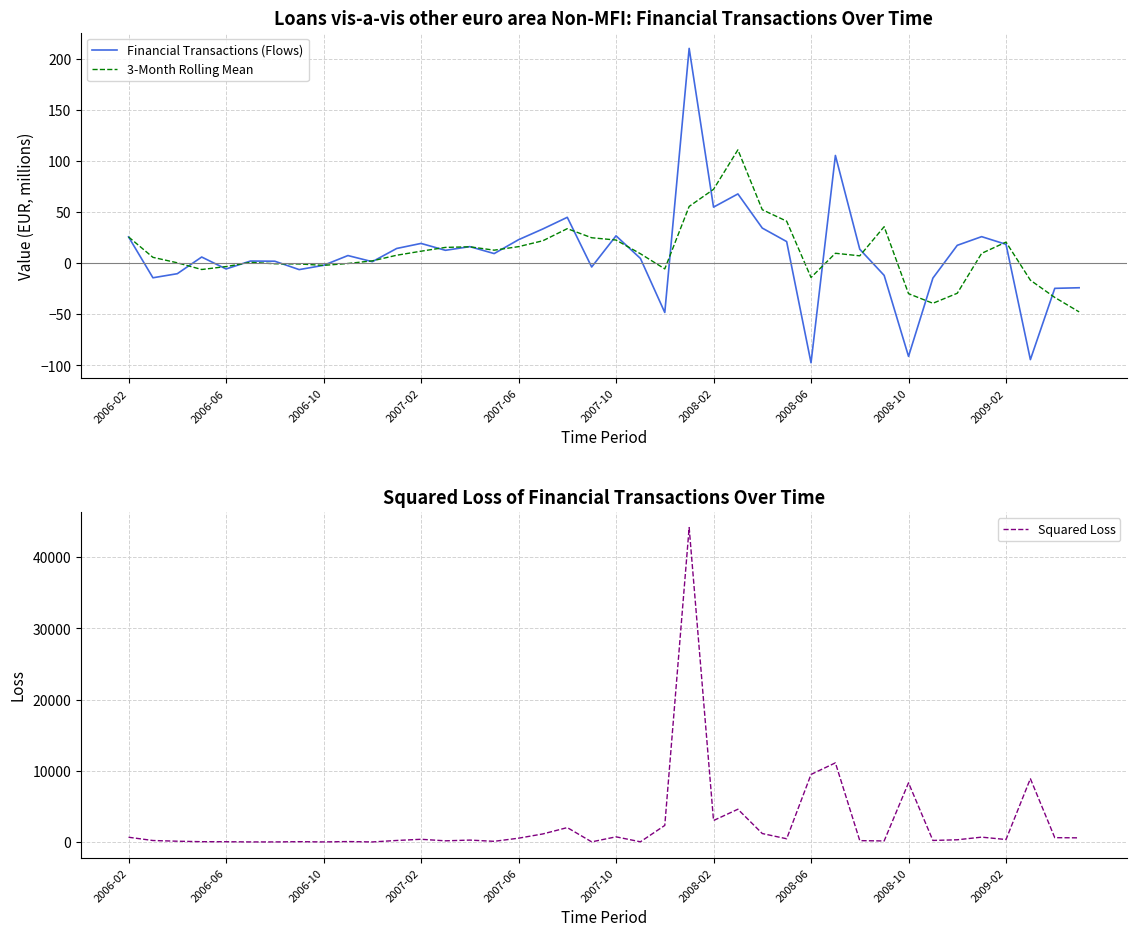

Rank the series by their maximum value, from lowest to highest.

3-Month Rolling Mean, Financial Transactions (Flows), Squared Loss